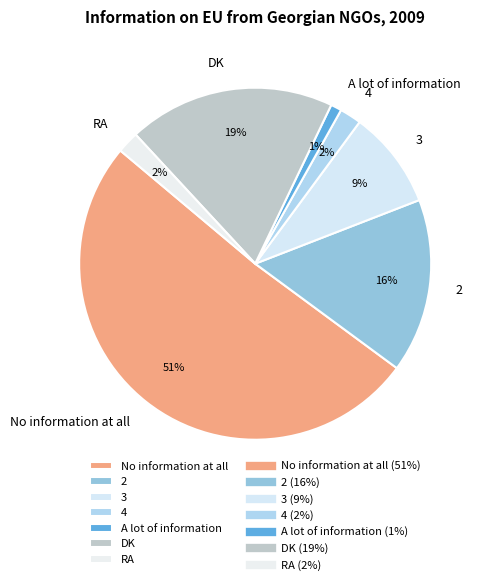

Which category accounts for the majority?

No information at all